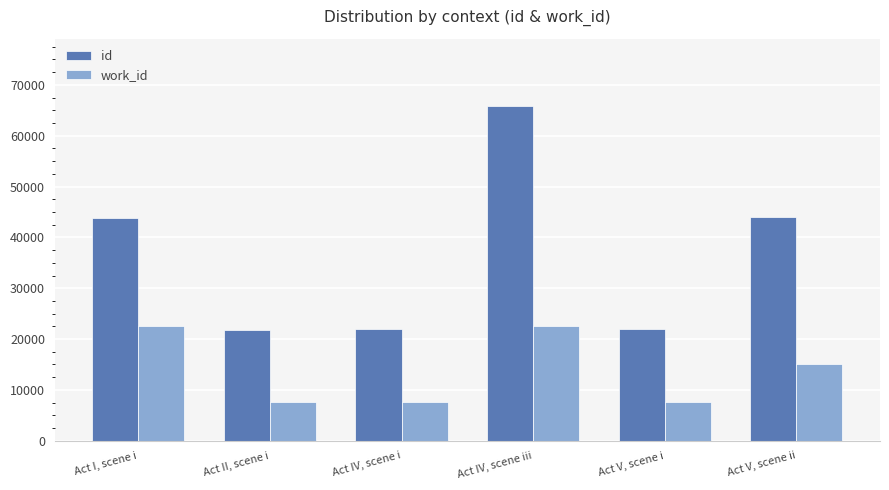

Which series has the largest total across all categories?

id